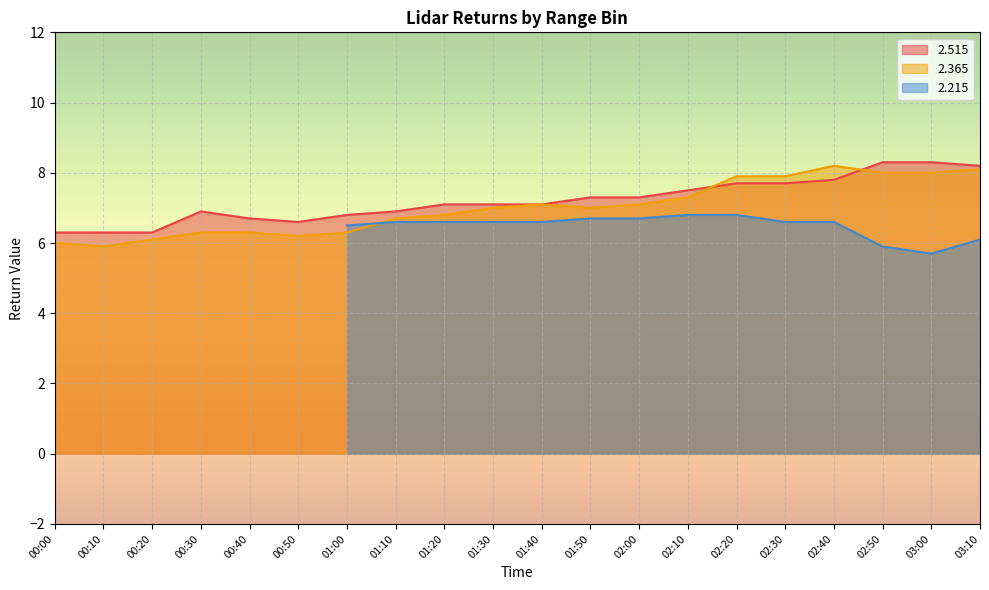

The 2.515 series shows 8.3 at 02:50. True or false?

True